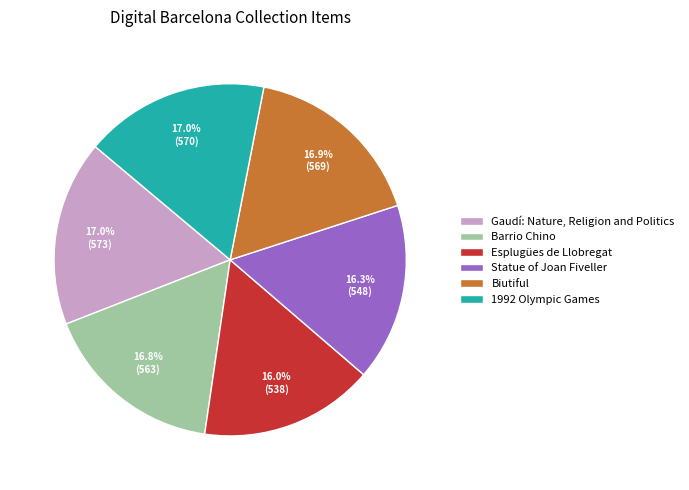

What percentage is the Esplugües de Llobregat slice, to the nearest percent?

16%